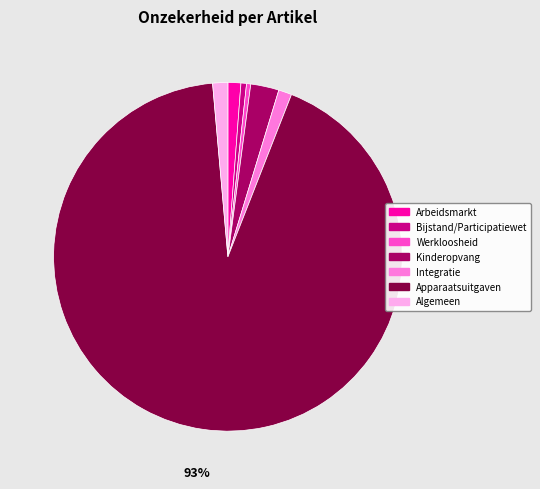

How many segments does this pie chart have?

7